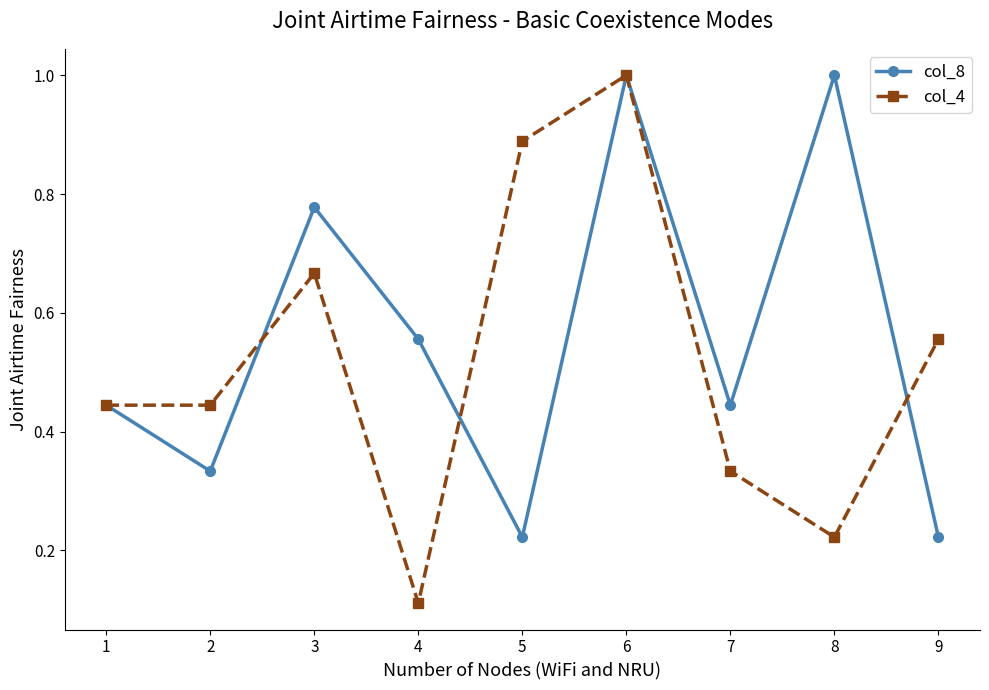

At how many categories does at least one series exceed 0?

9